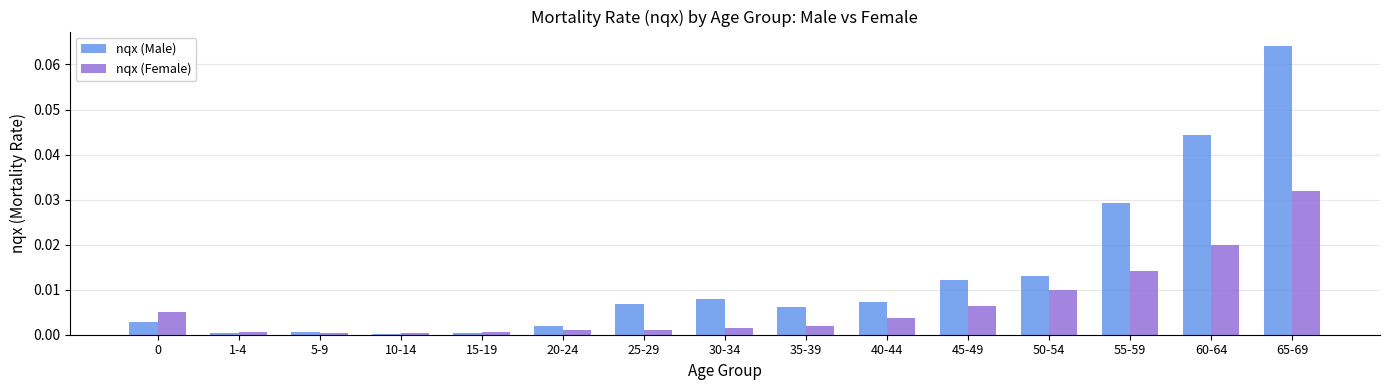

True or false: nqx (Female) has a value of 0.0 at 1-4.

True